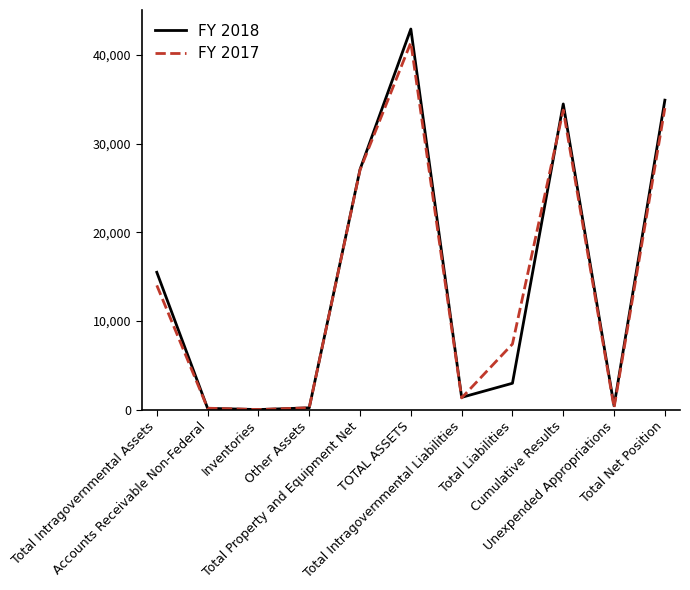

What is the greatest value displayed?

42942